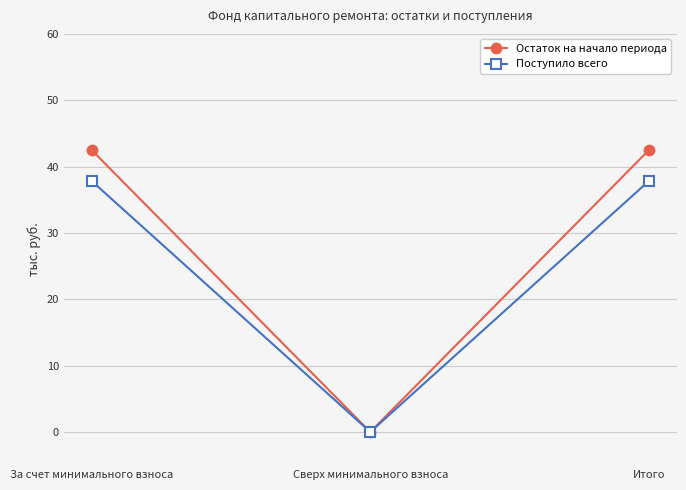

Which series has the largest total across all categories?

Остаток на начало периода